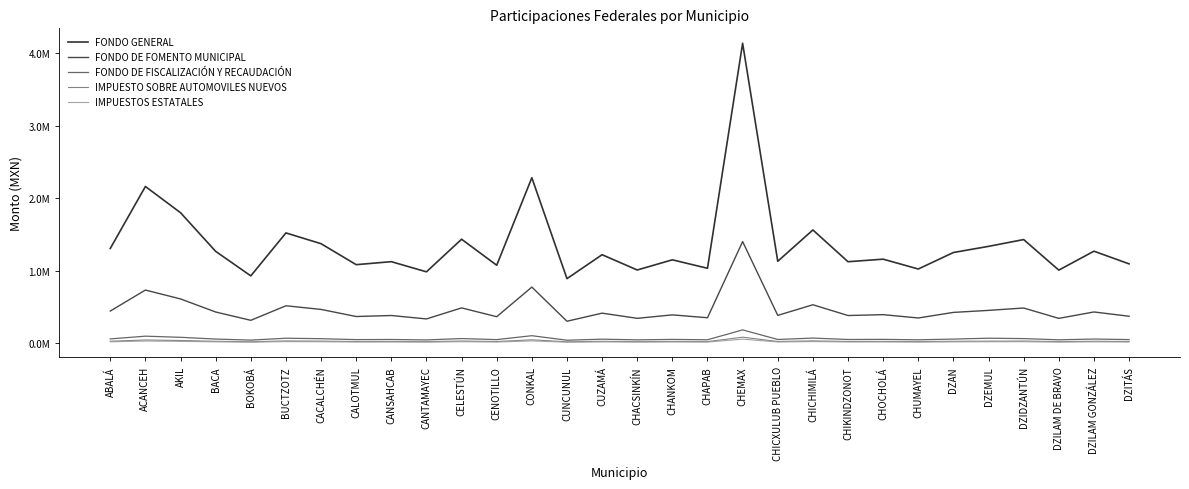

True or false: IMPUESTO SOBRE AUTOMOVILES NUEVOS and FONDO DE FOMENTO MUNICIPAL cross at least once.

False